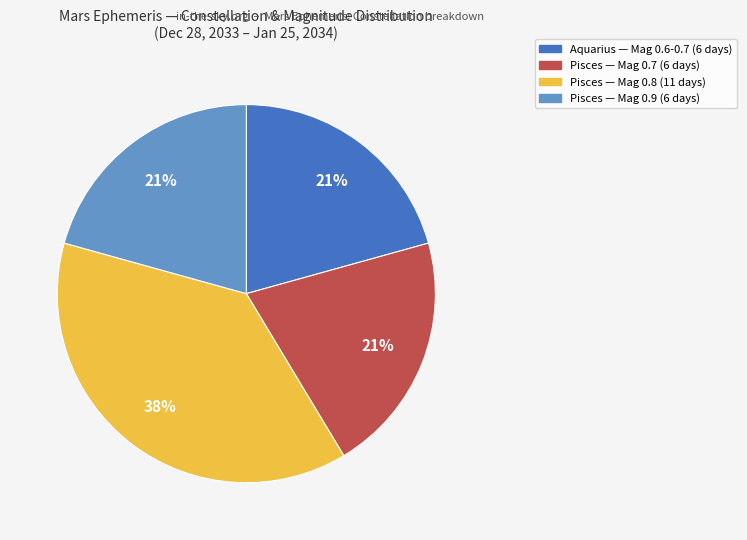

To the nearest percent, what is the average slice percentage?

25%